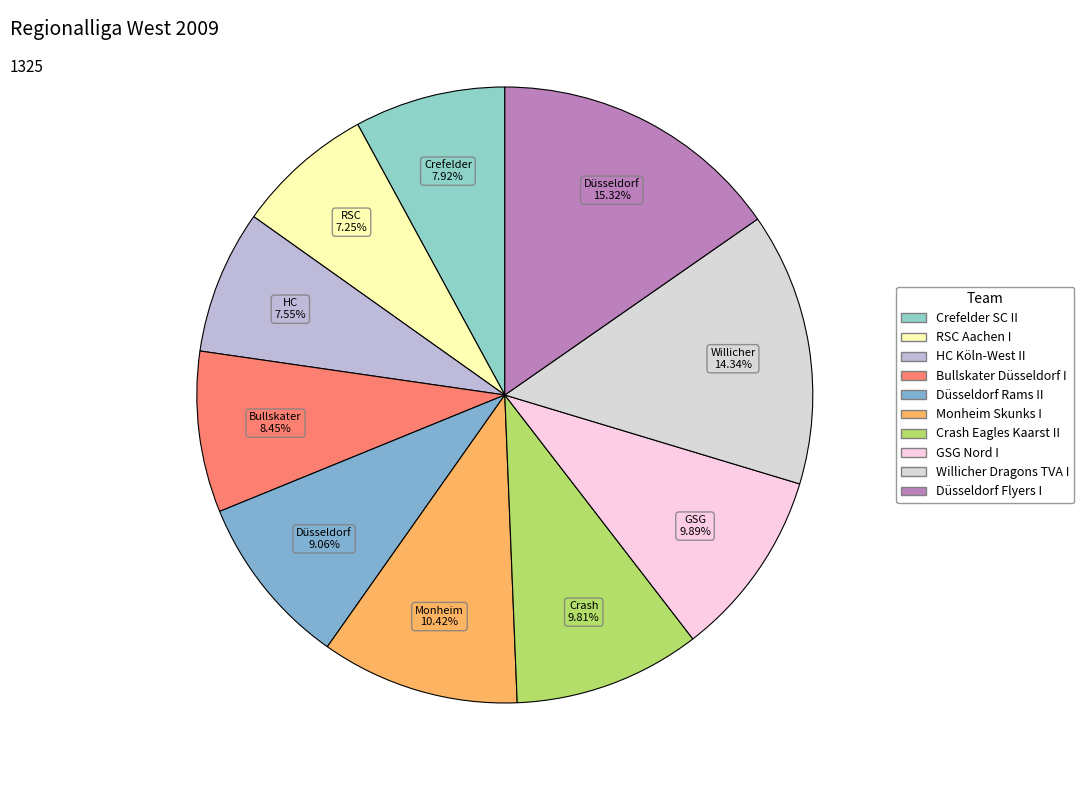

Which slice is the largest?

Düsseldorf Flyers I